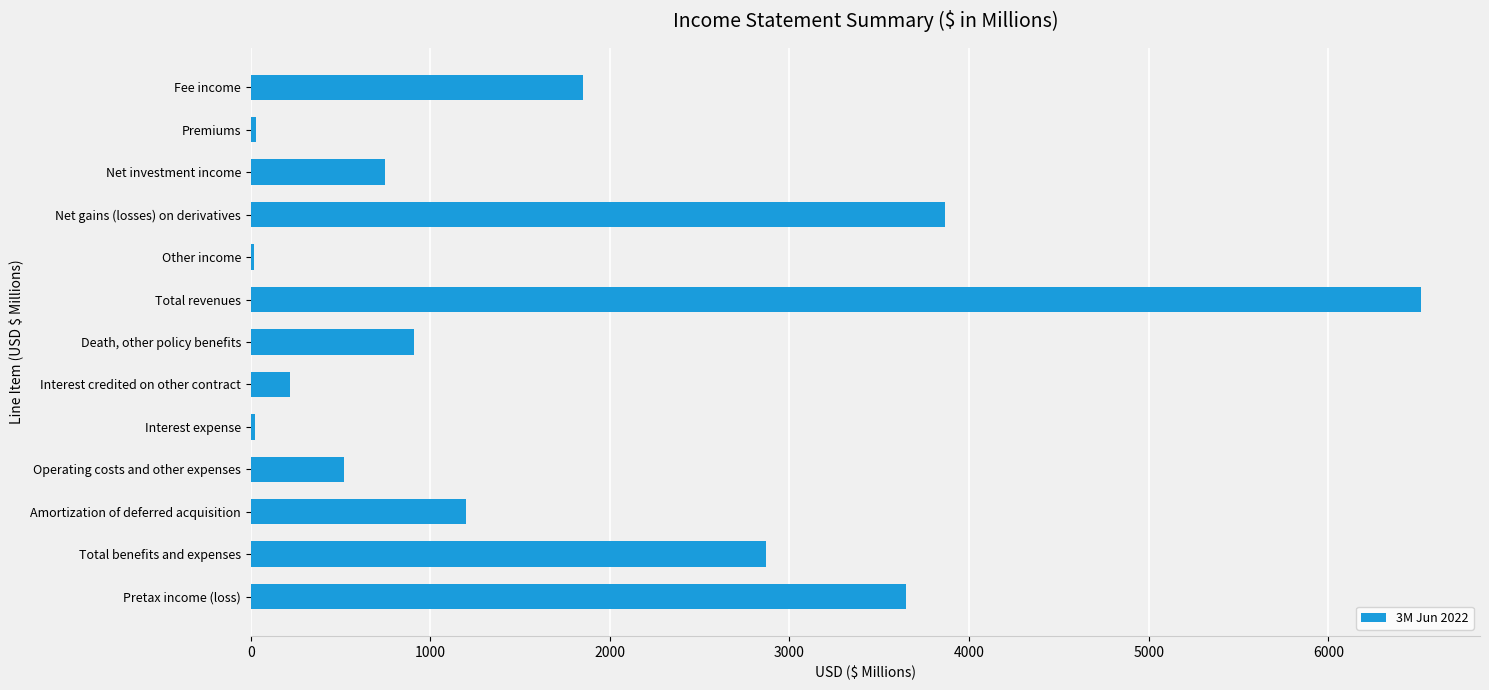

Between Amortization of deferred acquisition and Total revenues, which is larger?

Total revenues